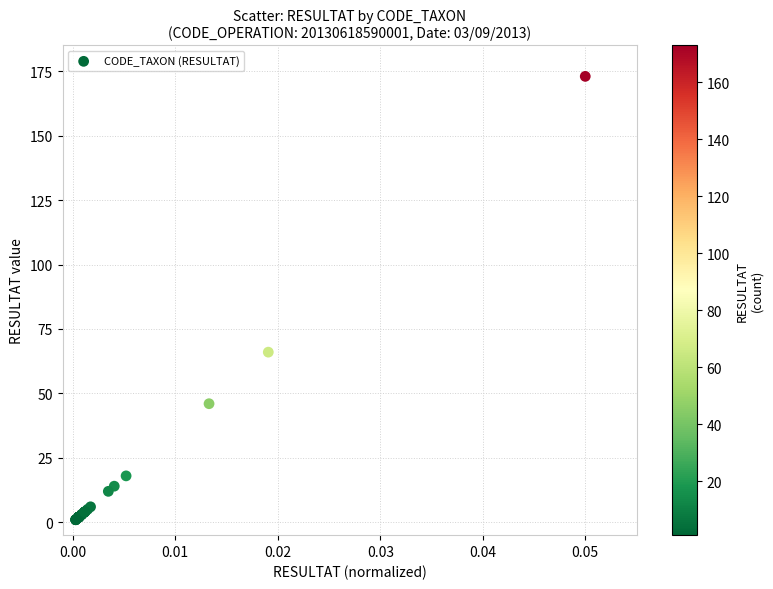

What Y value in the scatter plot is closest to 87?

66